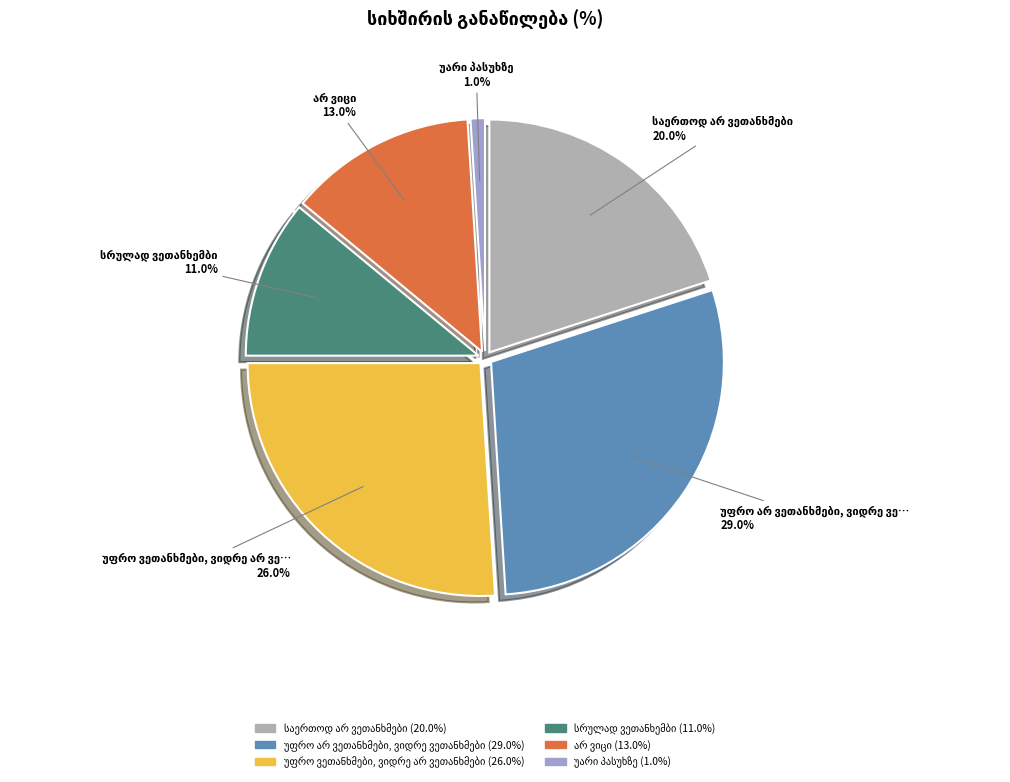

True or false: სრულად ვეთანხემბი accounts for 1% of the total.

False